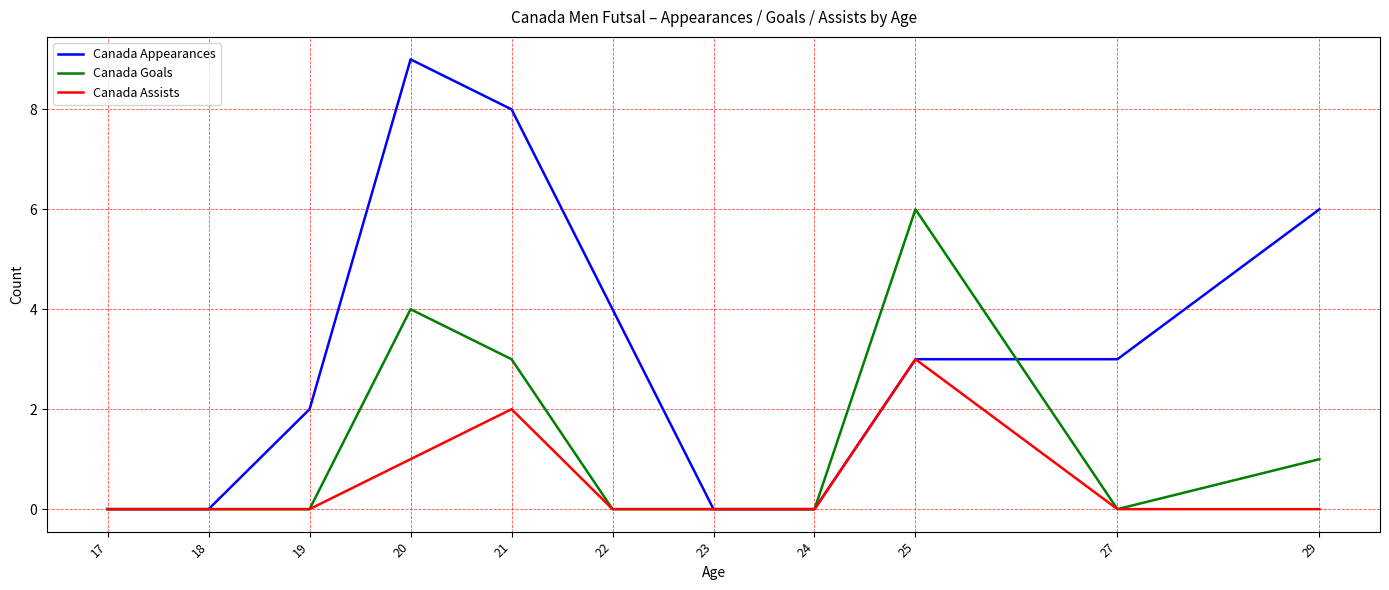

Which category has the highest value in the Canada Goals series?

25